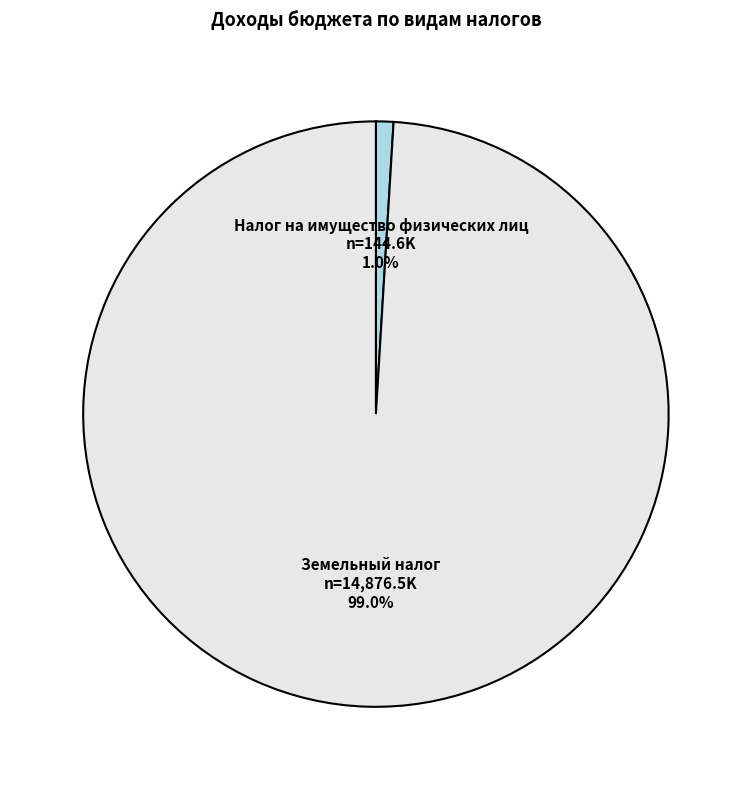

What percentage is the Налог на имущество физических лиц slice, to the nearest percent?

1%